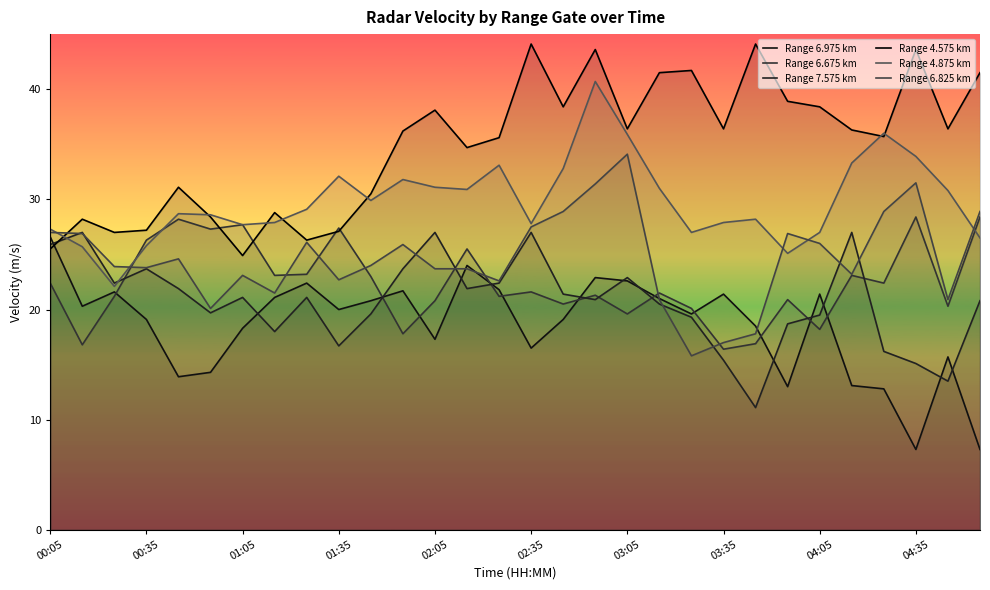

Reading right to left, transcribe all the data shown in this chart.

Range 6.975 km: 7.3	15.7	7.3	12.8	13.1	21.4	13.0	18.5	21.4	19.6	21.0	22.6	22.9	19.1	16.5	21.8	24.0	17.3	21.7	20.8	20.0	22.4	21.1	18.3	14.3	13.9	19.1	21.6	20.3	26.6
Range 6.675 km: 28.4	20.3	28.4	22.4	23.1	18.2	20.9	16.9	16.4	20.1	21.5	19.6	21.3	20.5	21.6	21.2	25.5	20.8	17.8	23.0	27.4	23.2	23.1	27.7	27.3	28.2	26.3	21.2	16.8	22.4
Range 7.575 km: 20.8	13.5	15.1	16.2	27.0	19.5	18.7	11.1	15.4	19.3	20.5	22.9	20.9	21.4	27.0	22.4	21.9	27.0	23.7	19.6	16.7	21.1	18.0	21.1	19.7	21.9	23.7	22.4	27.0	25.9
Range 4.575 km: 41.5	36.4	43.6	35.7	36.3	38.4	38.9	44.1	36.4	41.7	41.5	36.4	43.6	38.4	44.1	35.6	34.7	38.1	36.2	30.5	27.1	26.3	28.8	24.9	28.4	31.1	27.2	27.0	28.2	25.5
Range 4.875 km: 26.5	30.8	33.9	36.0	33.3	27.0	25.1	28.2	27.9	27.0	31.0	35.9	40.7	32.8	27.8	33.1	30.9	31.1	31.8	29.9	32.1	29.1	27.9	27.7	28.6	28.7	25.8	22.1	25.7	27.3
Range 6.825 km: 28.9	20.9	31.5	28.9	23.2	26.0	26.9	17.8	17.0	15.8	20.9	34.1	31.4	28.9	27.5	22.6	23.7	23.7	25.9	24.0	22.7	26.1	21.5	23.1	20.1	24.6	23.8	23.9	26.9	27.0